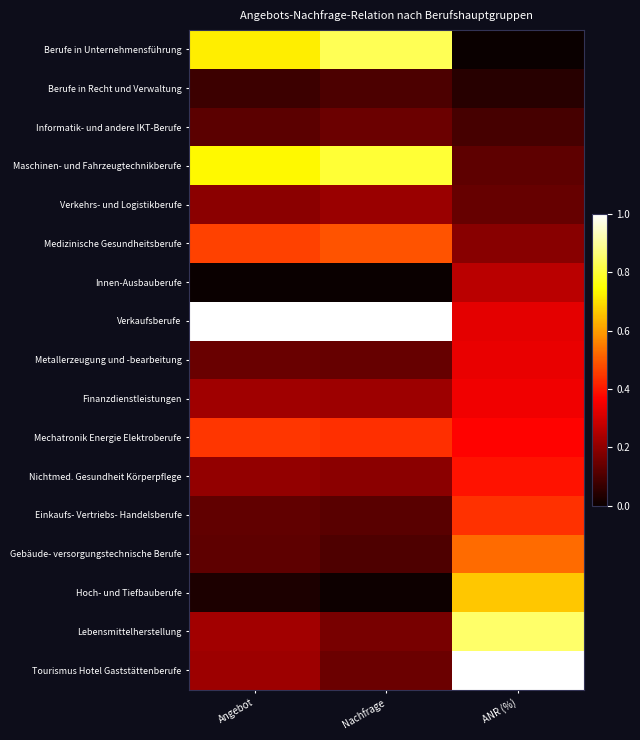

Reading left to right, list all the values displayed in this chart.

Berufe in Unternehmensführung: Angebot=0.7	Nachfrage=0.8	ANR (%)=0.0
Berufe in Recht und Verwaltung: Angebot=0.1	Nachfrage=0.1	ANR (%)=0.0
Informatik- und andere IKT-Berufe: Angebot=0.1	Nachfrage=0.1	ANR (%)=0.1
Maschinen- und Fahrzeugtechnikberufe: Angebot=0.7	Nachfrage=0.8	ANR (%)=0.1
Verkehrs- und Logistikberufe: Angebot=0.2	Nachfrage=0.2	ANR (%)=0.1
Medizinische Gesundheitsberufe: Angebot=0.5	Nachfrage=0.5	ANR (%)=0.2
Innen-Ausbauberufe: Angebot=0.0	Nachfrage=0.0	ANR (%)=0.3
Verkaufsberufe: Angebot=1.0	Nachfrage=1.0	ANR (%)=0.3
Metallerzeugung und -bearbeitung: Angebot=0.1	Nachfrage=0.1	ANR (%)=0.3
Finanzdienstleistungen: Angebot=0.2	Nachfrage=0.2	ANR (%)=0.3
Mechatronik Energie Elektroberufe: Angebot=0.4	Nachfrage=0.4	ANR (%)=0.4
Nichtmed. Gesundheit Körperpflege: Angebot=0.2	Nachfrage=0.2	ANR (%)=0.4
Einkaufs- Vertriebs- Handelsberufe: Angebot=0.1	Nachfrage=0.1	ANR (%)=0.4
Gebäude- versorgungstechnische Berufe: Angebot=0.1	Nachfrage=0.1	ANR (%)=0.5
Hoch- und Tiefbauberufe: Angebot=0.0	Nachfrage=0.0	ANR (%)=0.7
Lebensmittelherstellung: Angebot=0.2	Nachfrage=0.2	ANR (%)=0.8
Tourismus Hotel Gaststättenberufe: Angebot=0.2	Nachfrage=0.1	ANR (%)=1.0